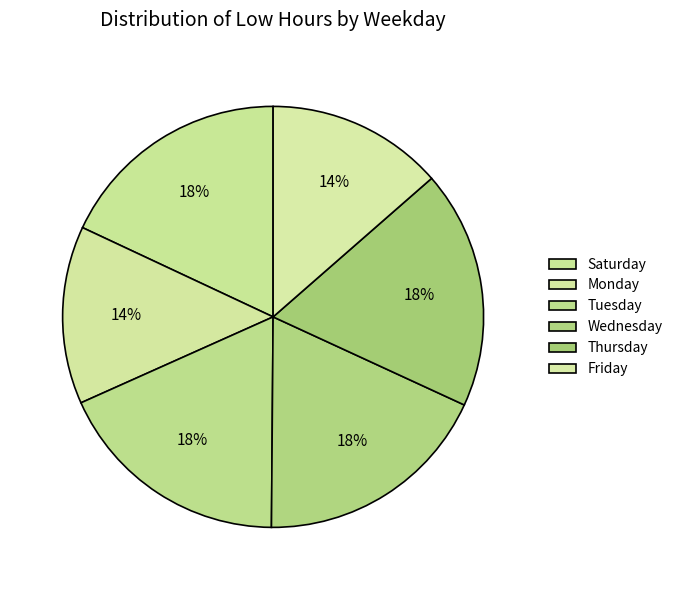

How many slices are in this pie chart?

6